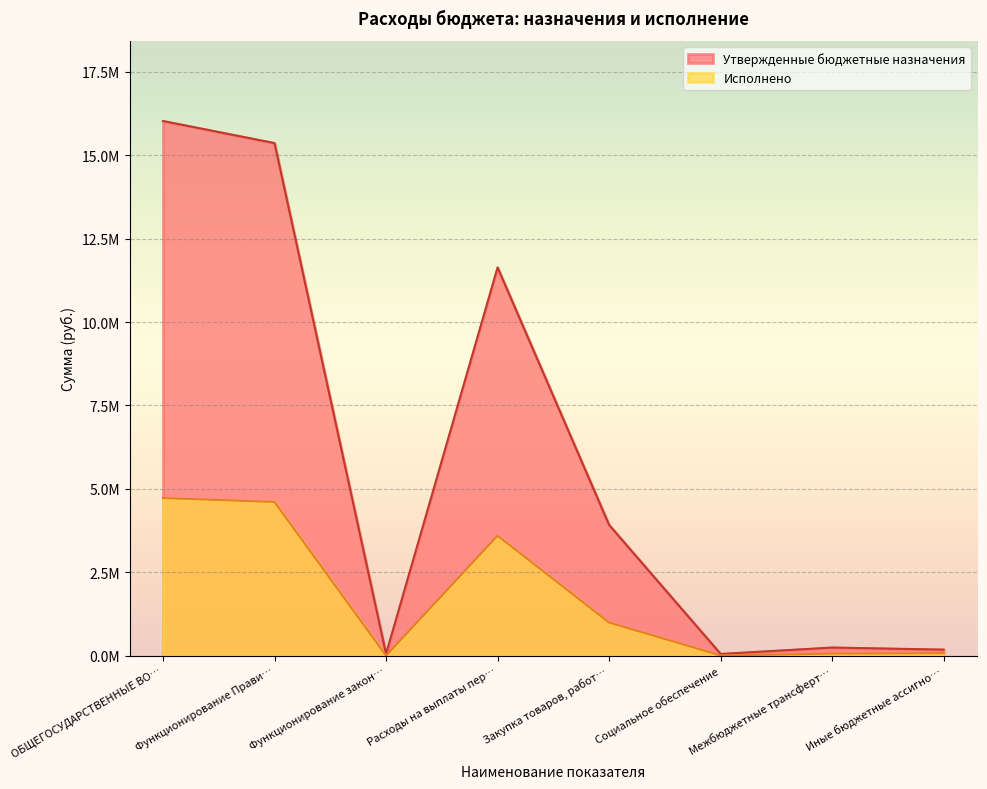

Which series has the largest range (max minus min)?

Утвержденные бюджетные назначения